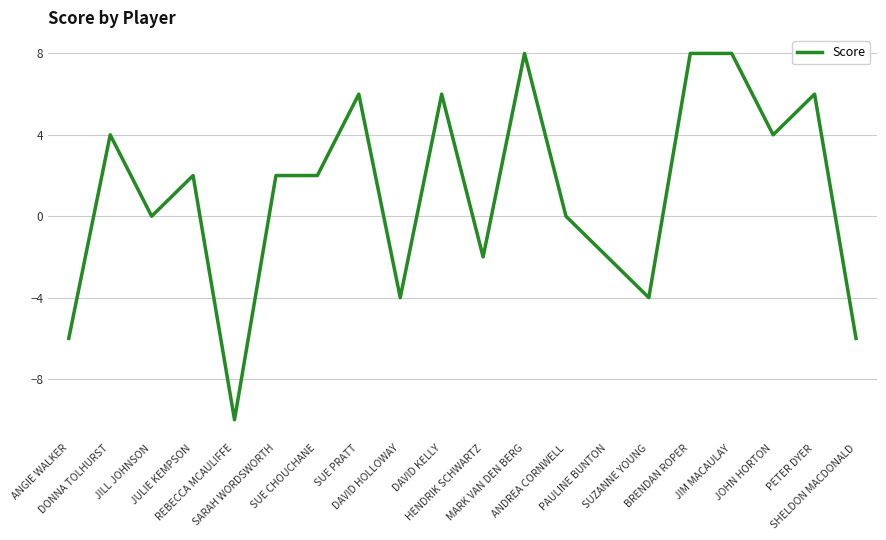

What is the smallest value displayed?

-10